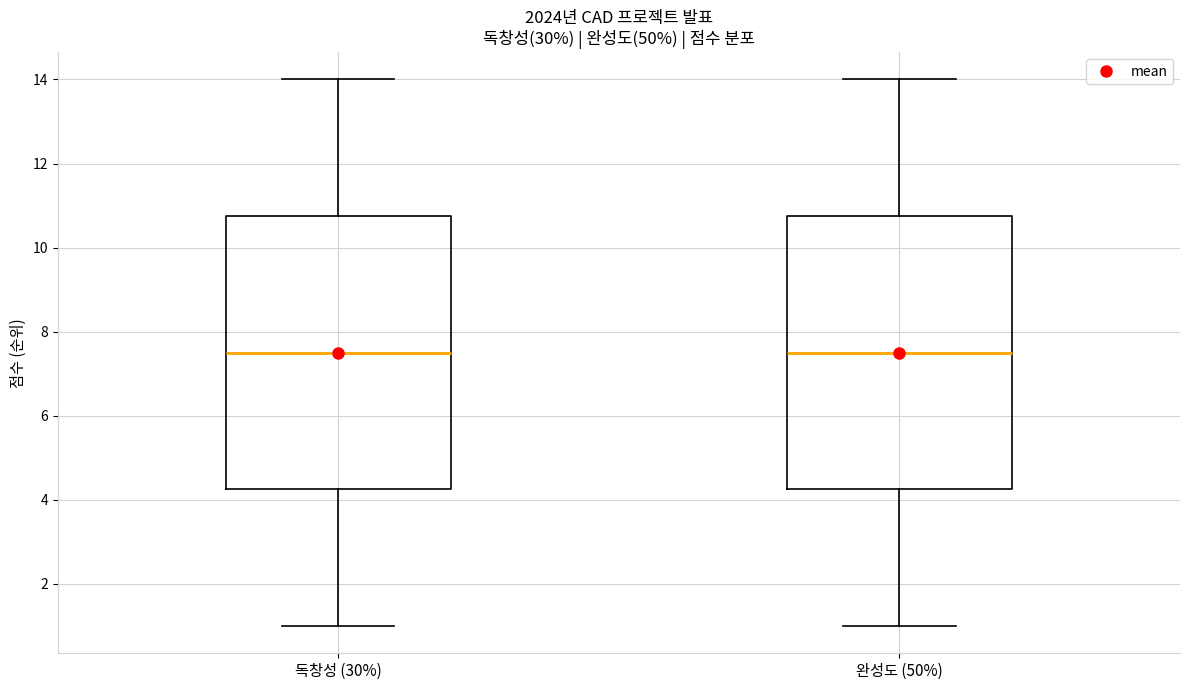

Where is the upper edge of the box for 완성도 (50%) on the y-axis? The values are not printed on the chart, so give them approximately, as read against the axis.

10.8